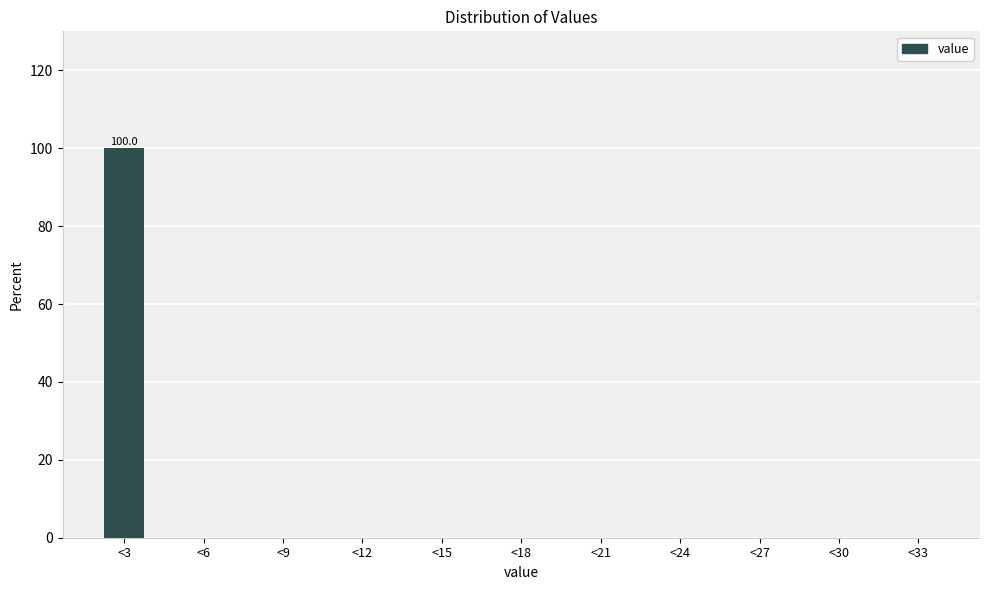

Reading left to right, list all the values displayed in this chart.

<3=100	<6=0	<9=0	<12=0	<15=0	<18=0	<21=0	<24=0	<27=0	<30=0	<33=0